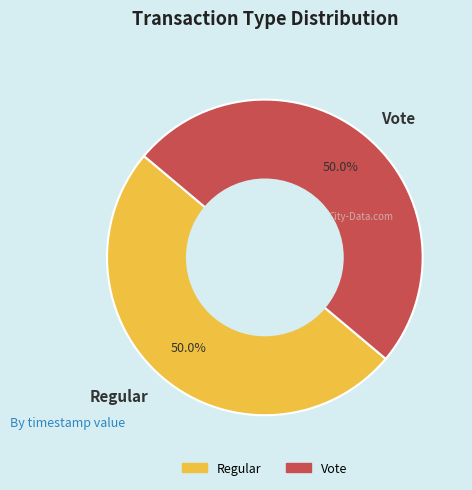

The Vote slice represents 50% of the pie. True or false?

True